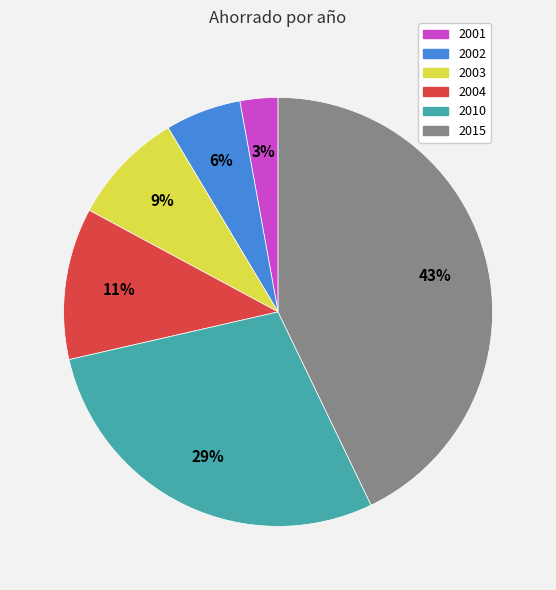

Which has a higher value, 2004 or 2001?

2004